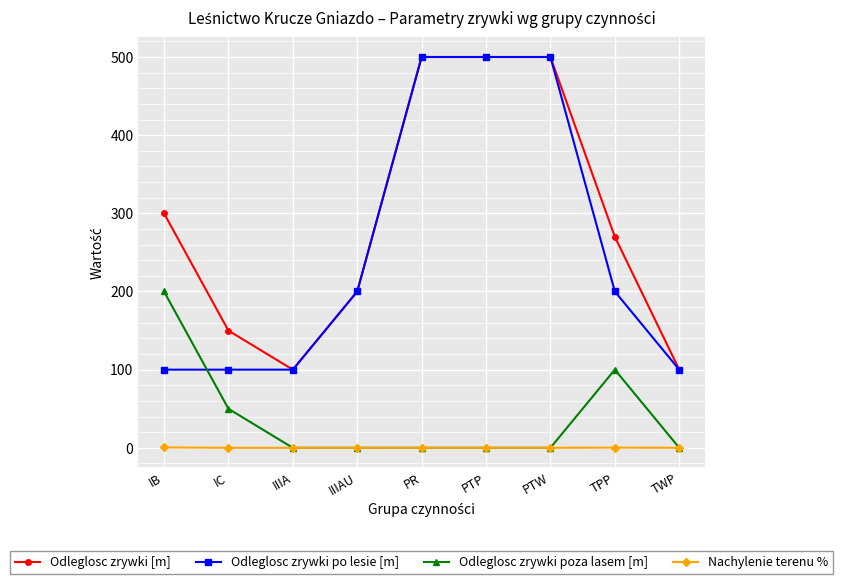

Where is Odleglosc zrywki poza lasem [m] nearest to the value 100?

TPP